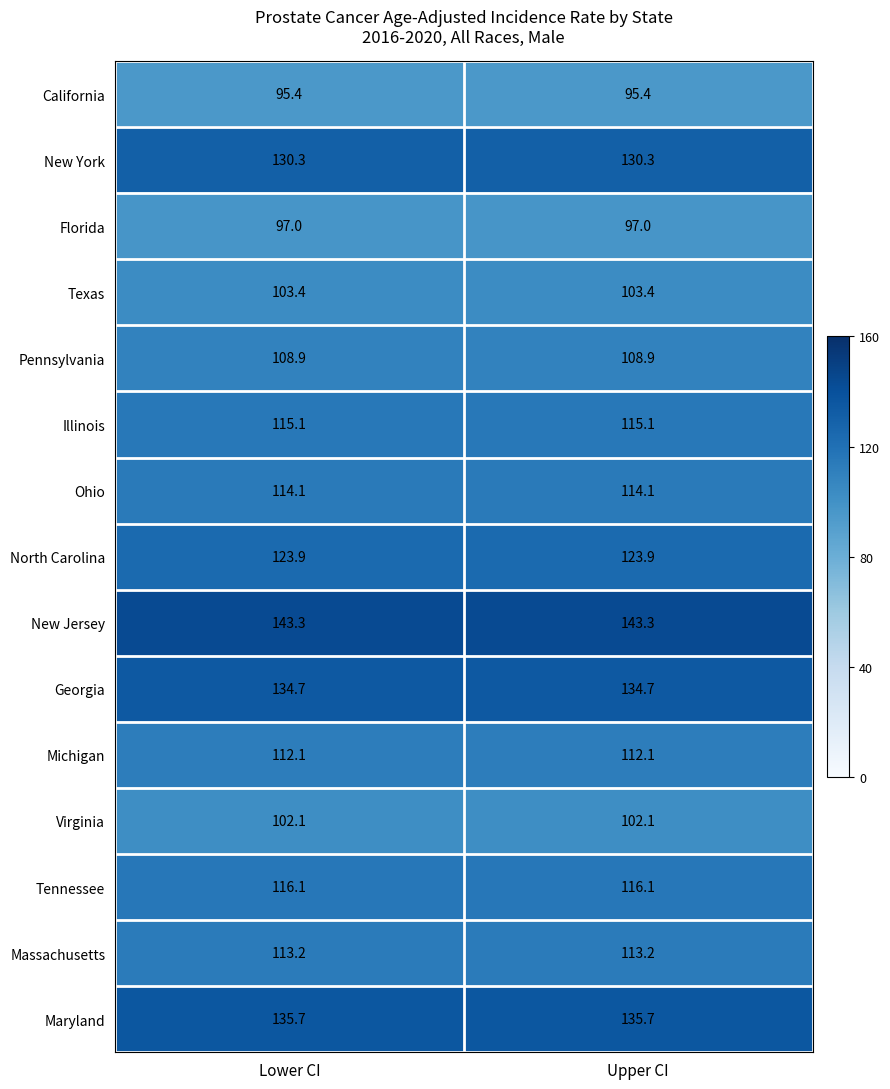

What is the average value of the Tennessee series?

116.1